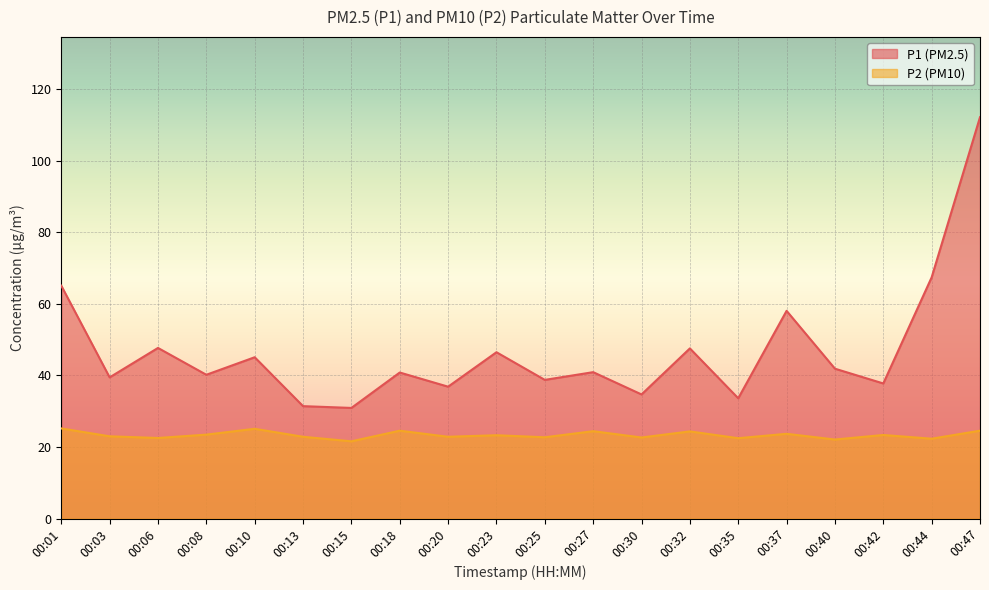

Where does the P2 series first go above 23?

00:01